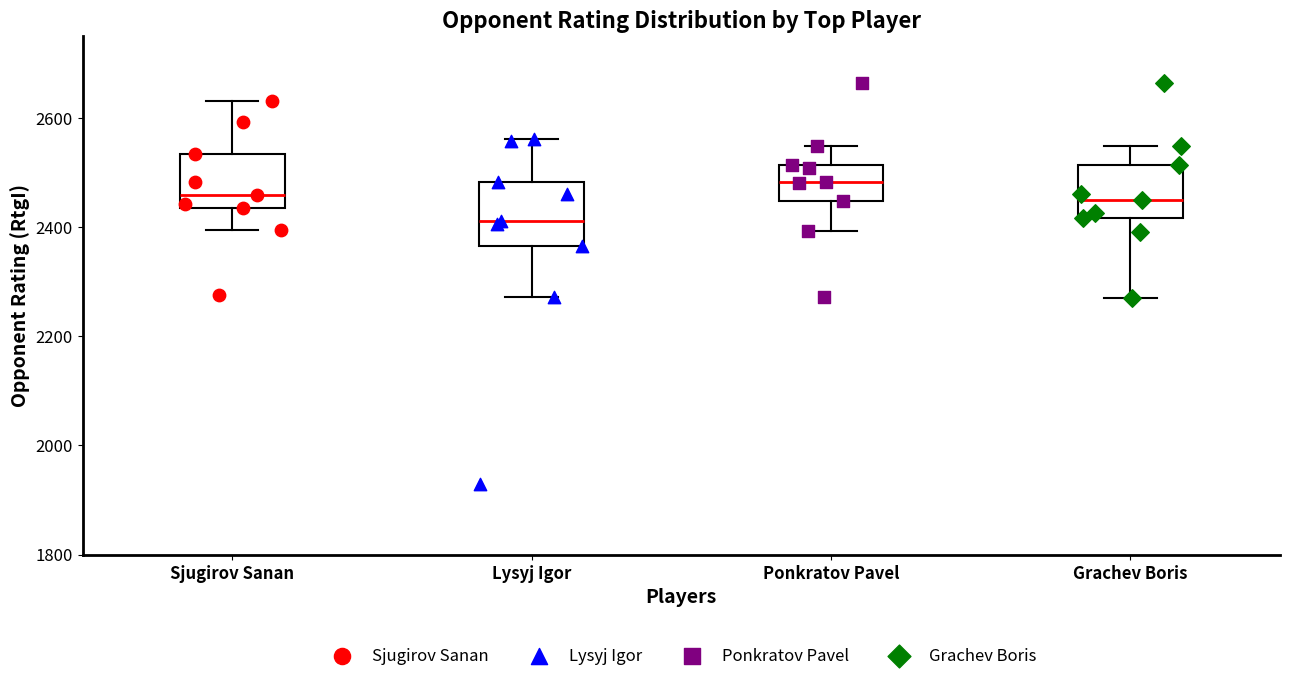

Reading left to right, read every box against the y-axis: the position of its median line, the range the box covers, and the ends of its whiskers. The values are not printed on the chart, so give them approximately, as read against the axis.

Sjugirov Sanan: median 2460, box 2440 to 2540, whiskers 2400 to 2640
Lysyj Igor: median 2420, box 2360 to 2480, whiskers 2280 to 2560
Ponkratov Pavel: median 2480, box 2440 to 2520, whiskers 2400 to 2540
Grachev Boris: median 2460, box 2420 to 2520, whiskers 2280 to 2540